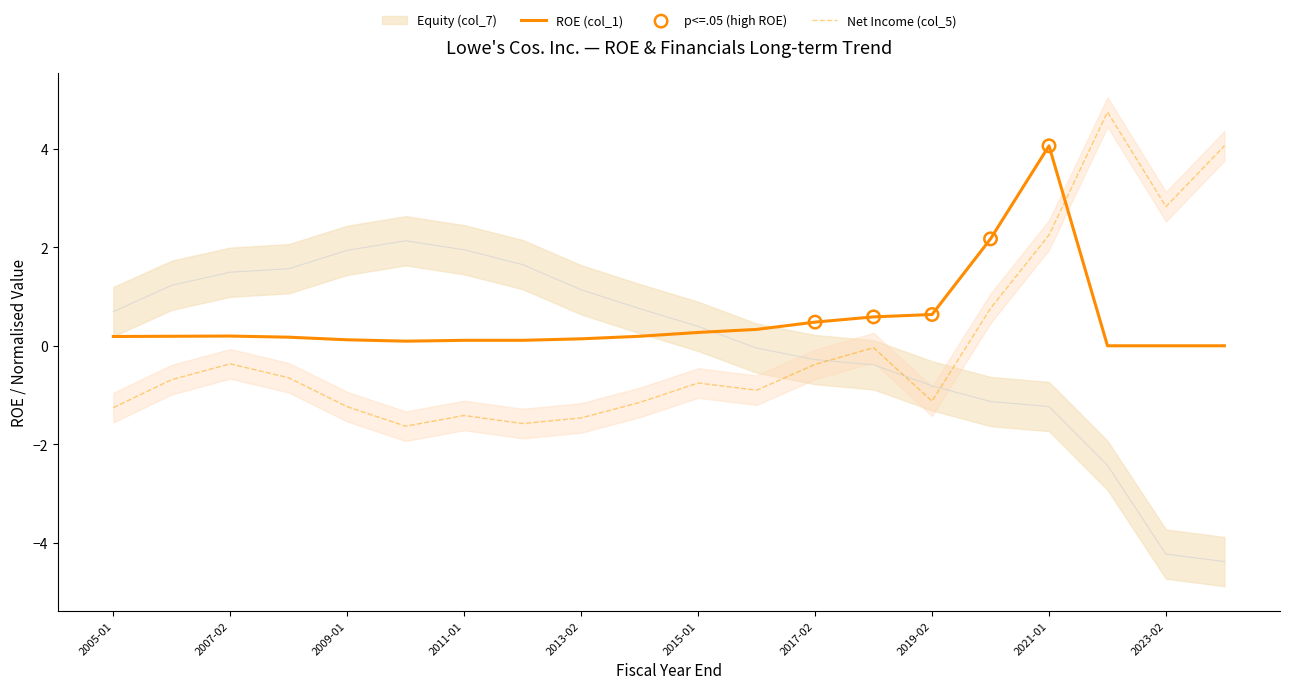

Which series reaches the maximum Y coordinate?

Net Income (col_5)